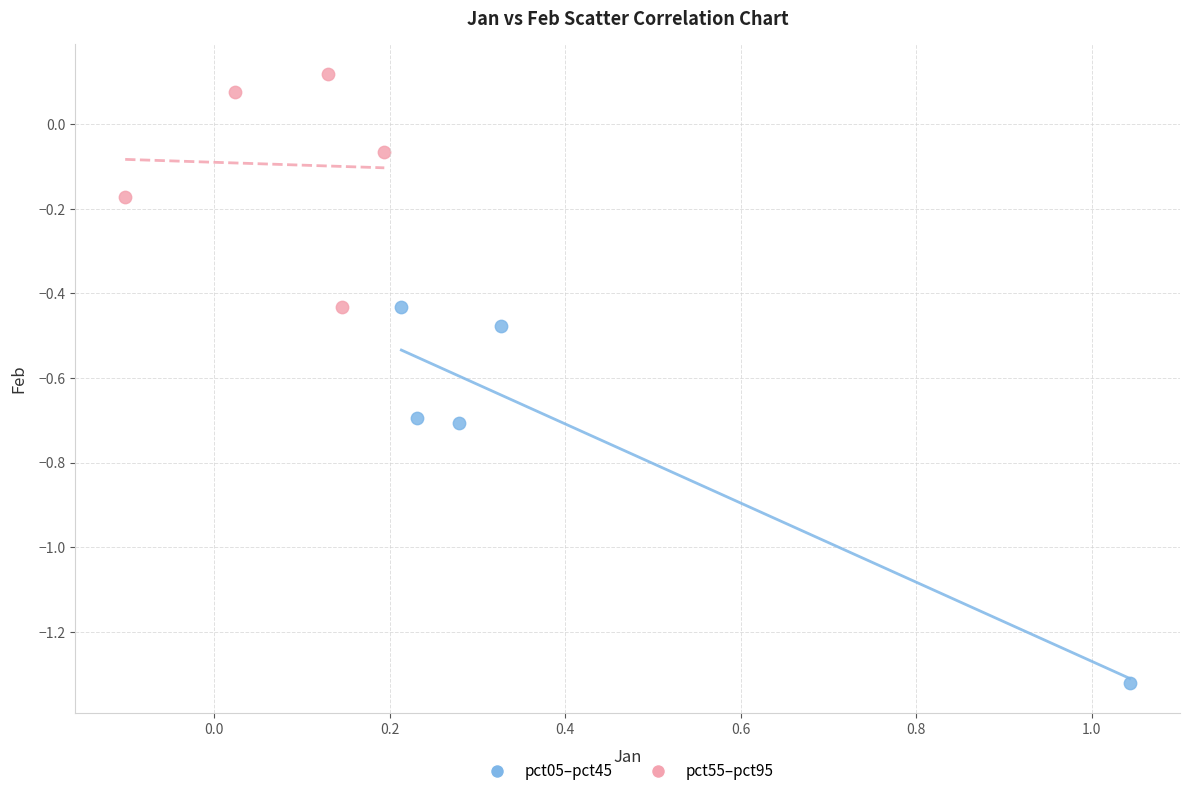

Which series contains the lowest Y value?

pct05–pct45